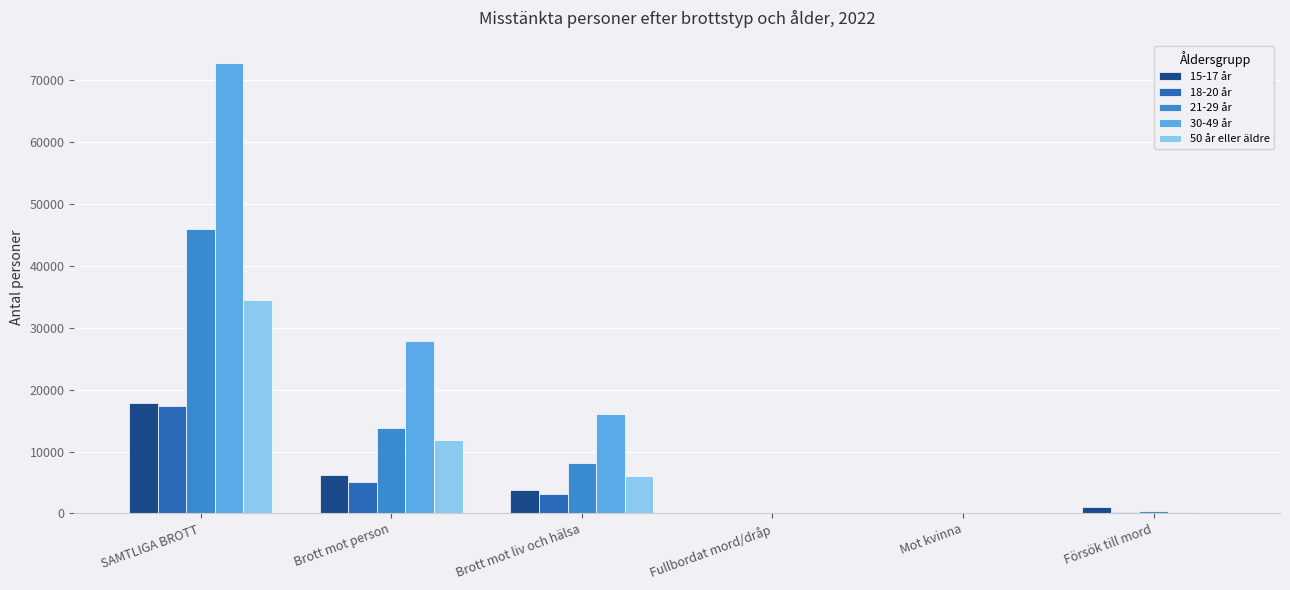

What is the greatest value displayed?

72794